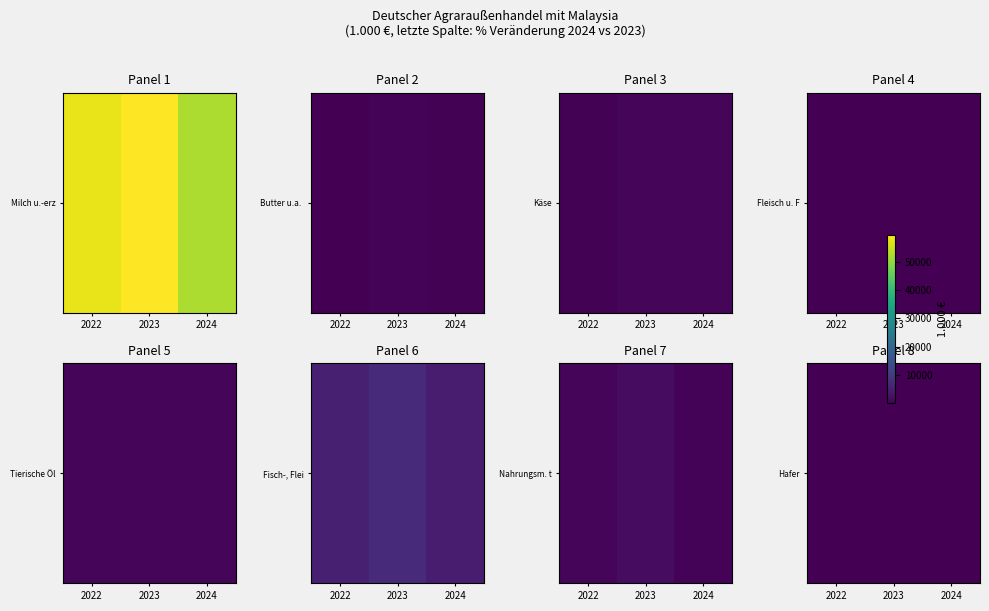

What is the difference between the maximum and minimum values?

6